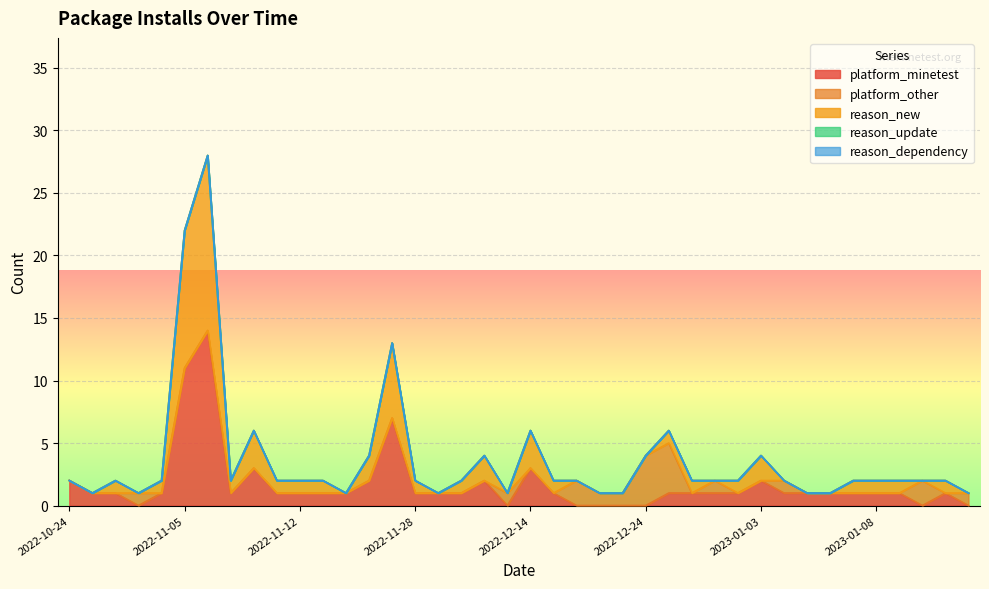

Reading left to right, extract all data points from this chart.

platform_minetest: 2	1	1	0	1	11	14	1	3	1	1	1	1	2	7	1	1	1	2	0	3	1	0	0	0	0	1	1	1	1	2	1	1	1	1	1	1	0	1	0
platform_other: 0	0	0	1	0	0	0	0	0	0	0	0	0	0	0	0	0	0	0	1	0	0	2	1	1	4	4	0	1	0	0	1	0	0	0	0	0	2	0	1
reason_new: 0	0	1	0	1	11	14	1	3	1	1	1	0	2	6	1	0	1	2	0	3	1	0	0	0	0	1	1	0	1	2	0	0	0	1	1	1	0	1	0
reason_update: 0	0	0	0	0	0	0	0	0	0	0	0	0	0	0	0	0	0	0	0	0	0	0	0	0	0	0	0	0	0	0	0	0	0	0	0	0	0	0	0
reason_dependency: 0	0	0	0	0	0	0	0	0	0	0	0	0	0	0	0	0	0	0	0	0	0	0	0	0	0	0	0	0	0	0	0	0	0	0	0	0	0	0	0